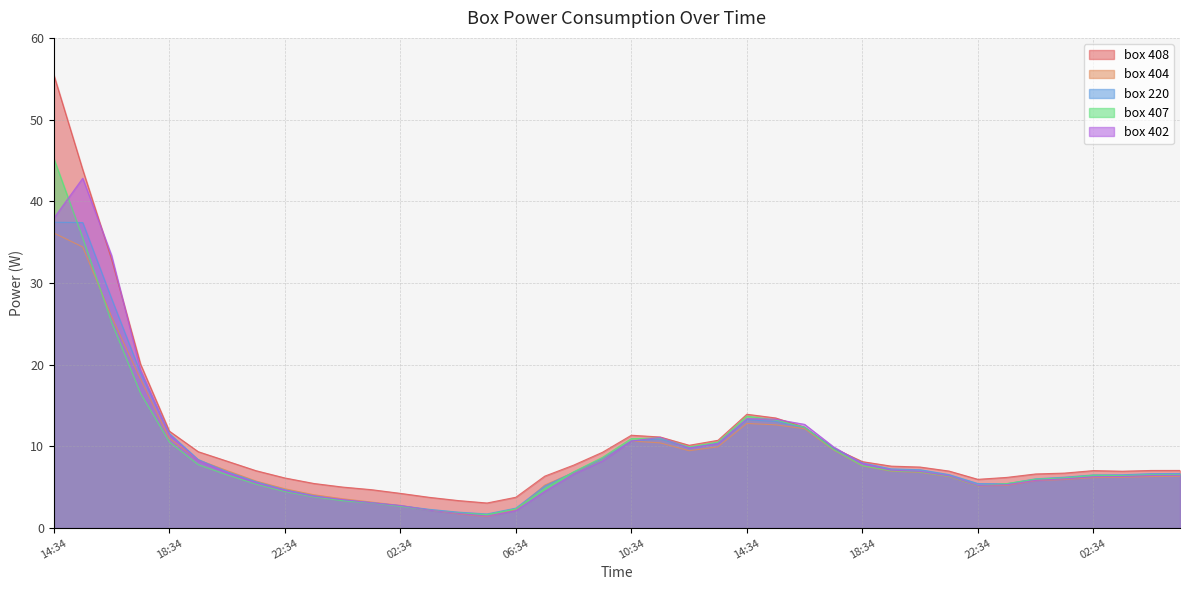

What is the sum of all box 408 values?

428.3